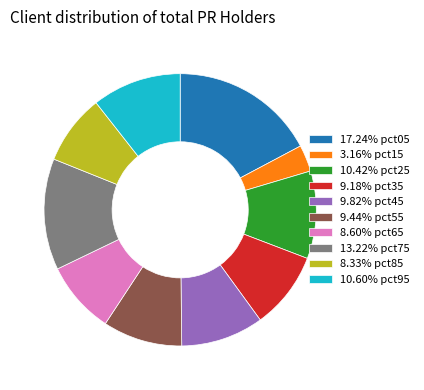

Does 9.82% pct45 account for over 50% of the chart?

No